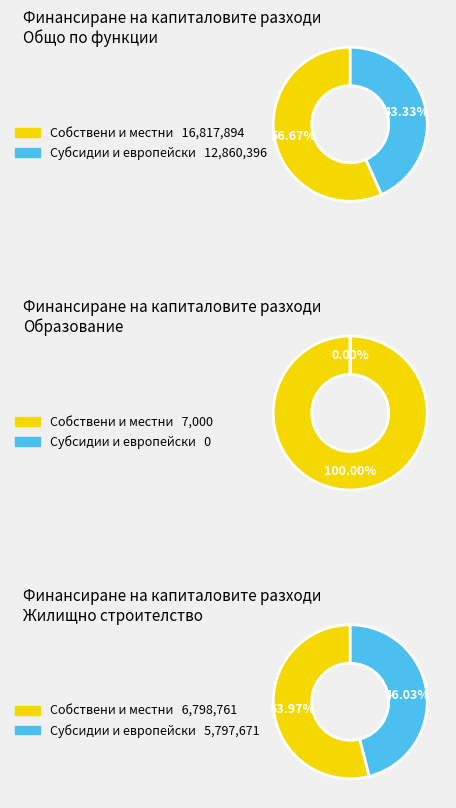

The Образование slice represents 1% of the pie. True or false?

False